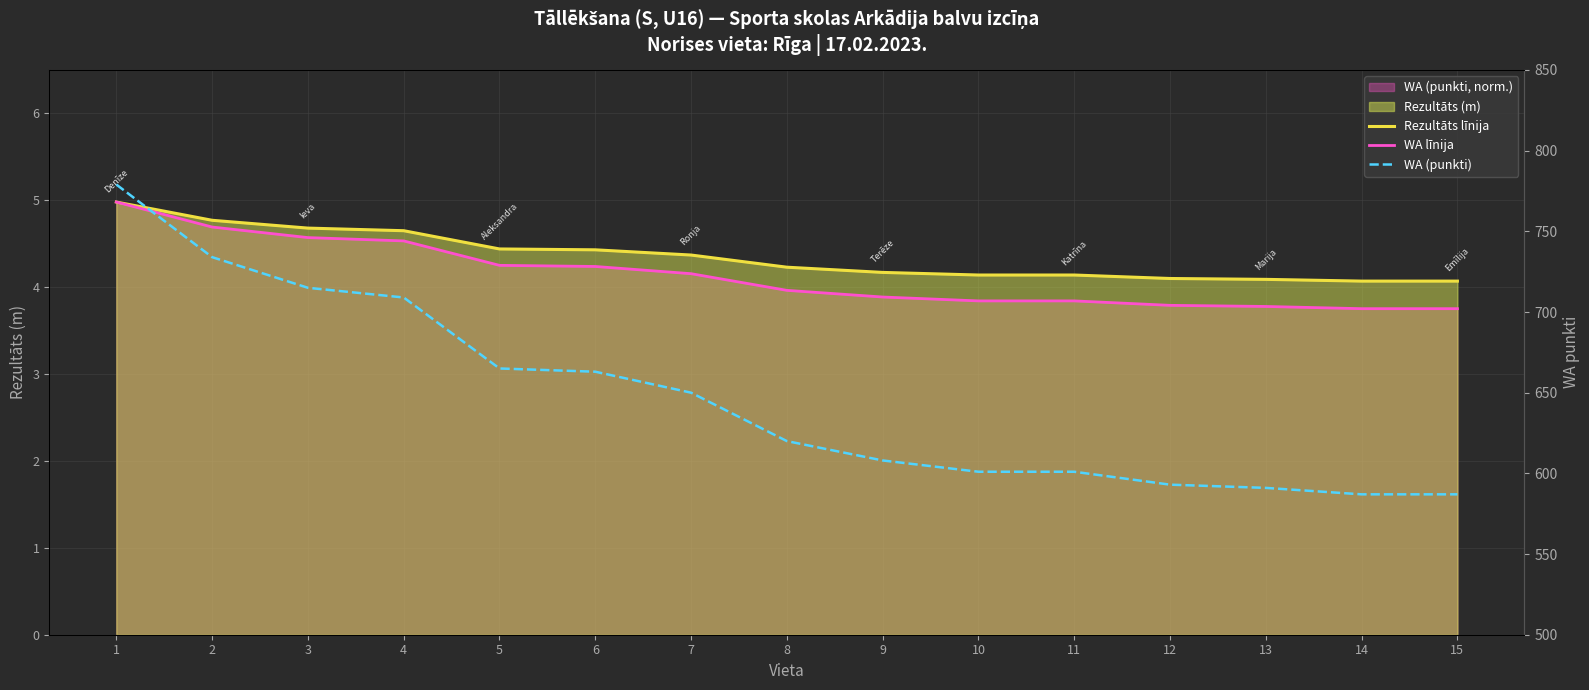

True or false: WA līnija and Rezultāts līnija cross at least once.

False